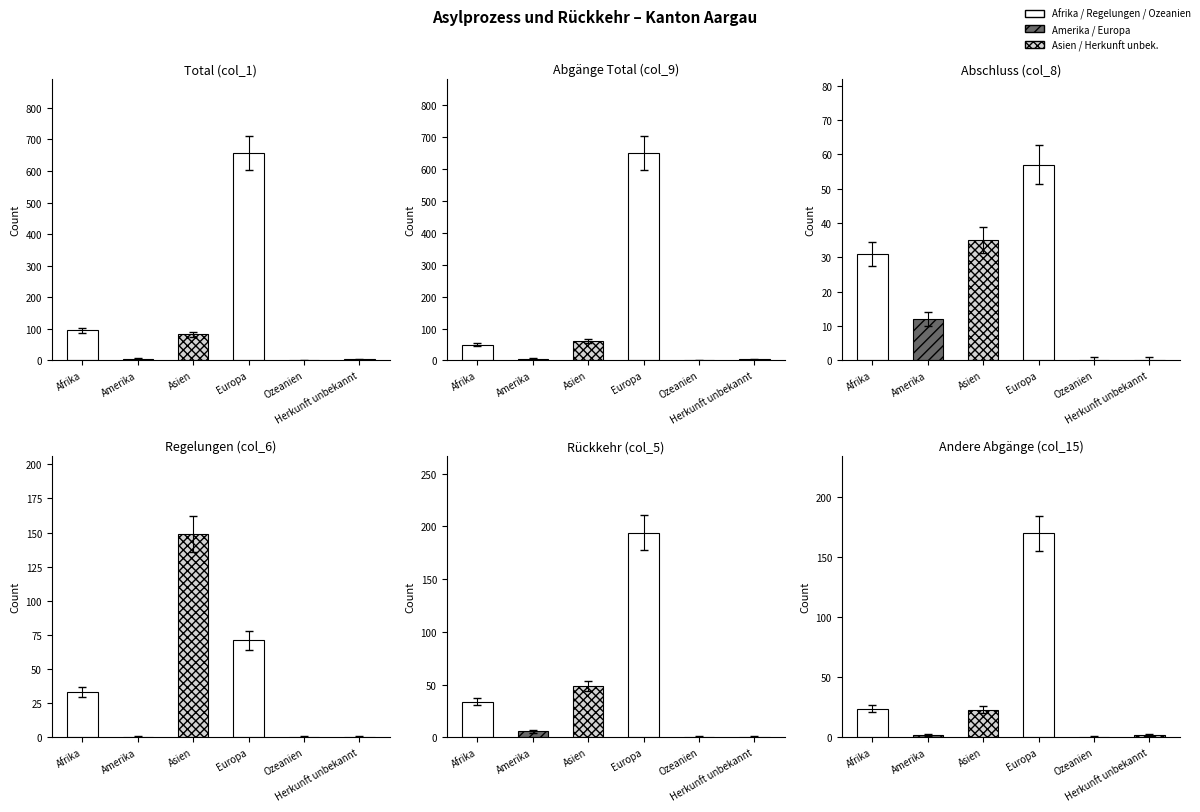

What is the label of the 4th bar from the right?

Asien